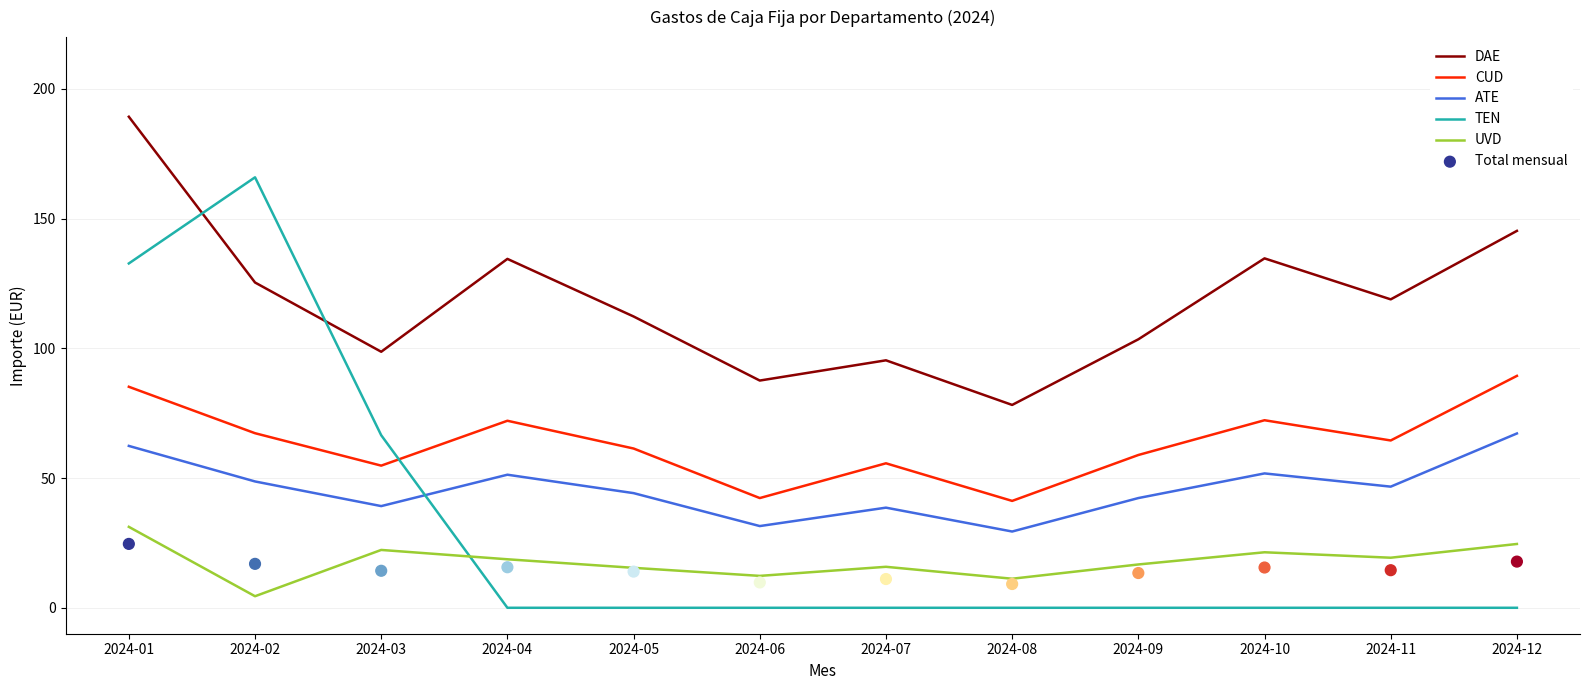

What are all the series names shown in the legend?

DAE, CUD, ATE, TEN, UVD, Total mensual